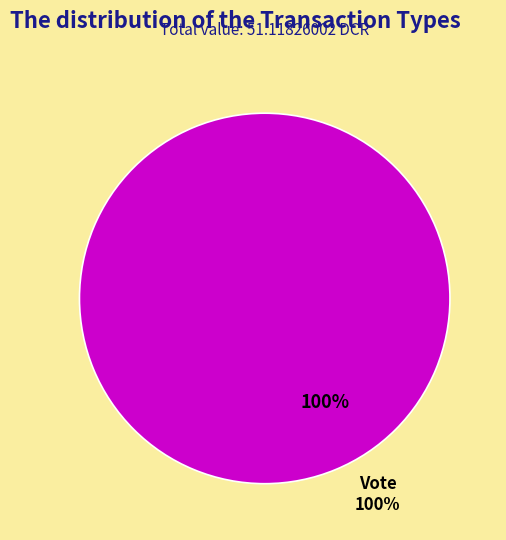

What is the total percentage of Regular and Vote?

100.0%